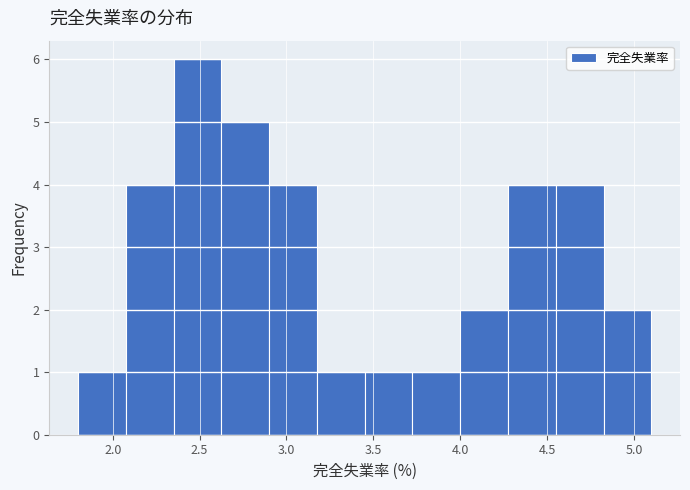

Which range on the x-axis has the tallest bar?

2.350 to 2.625